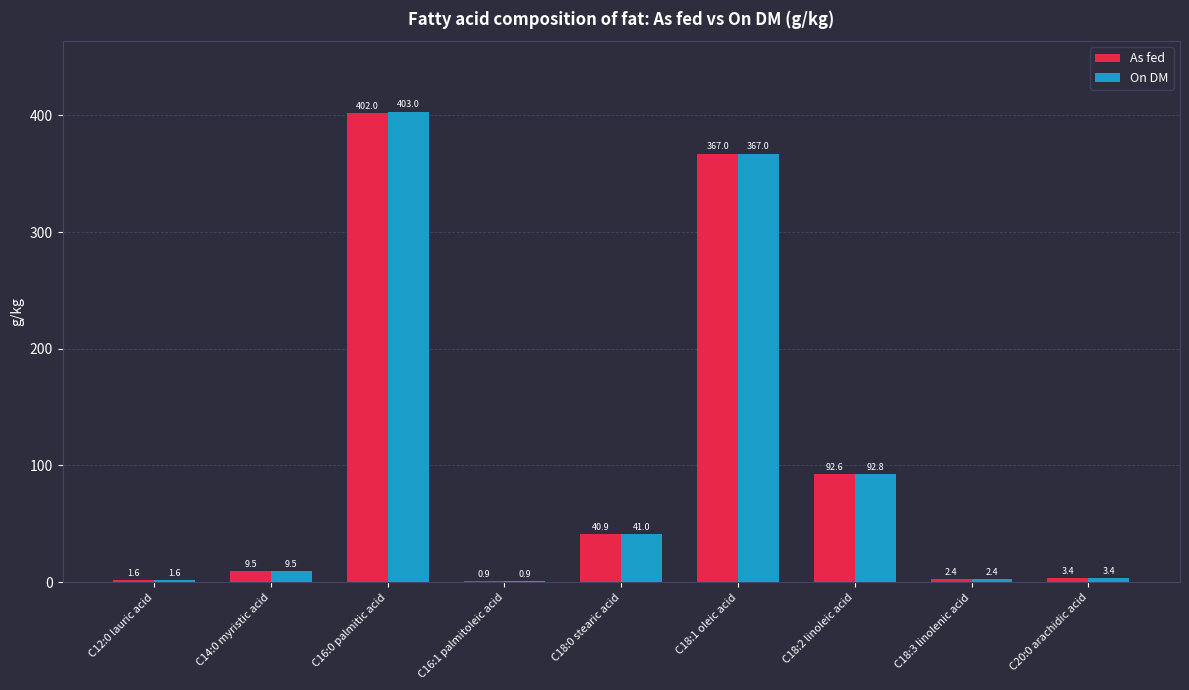

What is the approximate value of On DM at C18:2 linoleic acid?

92.8